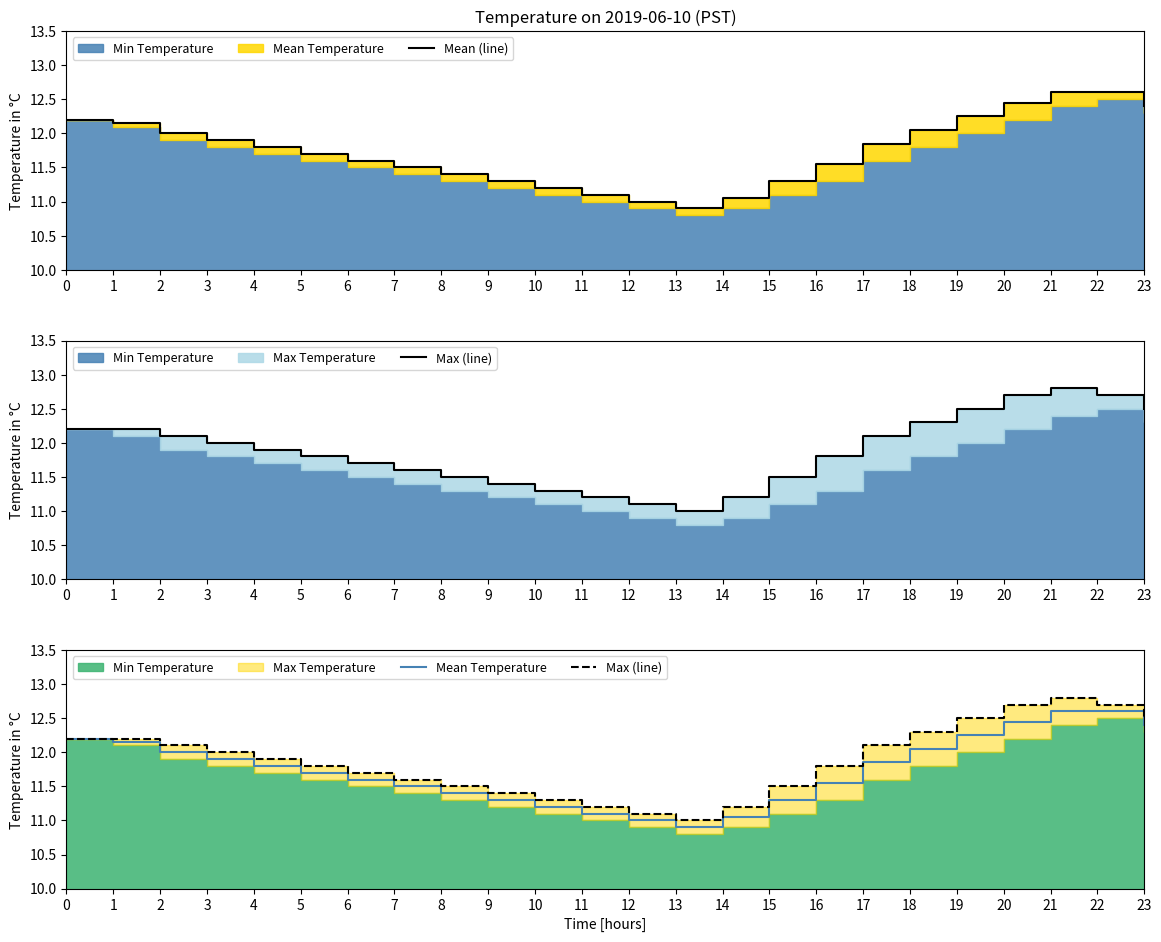

At how many categories does at least one series exceed 12?

10